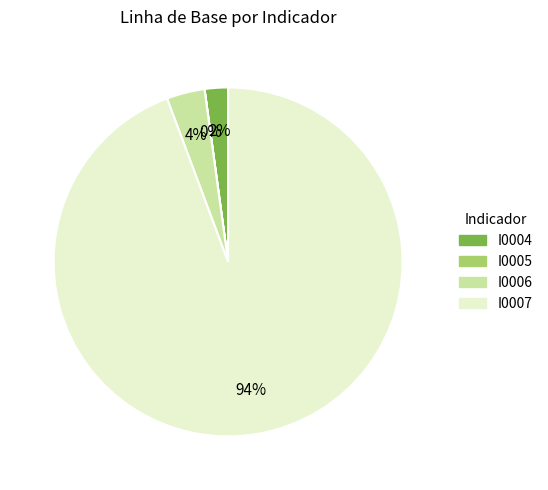

The I0006 slice represents 4% of the pie. True or false?

True